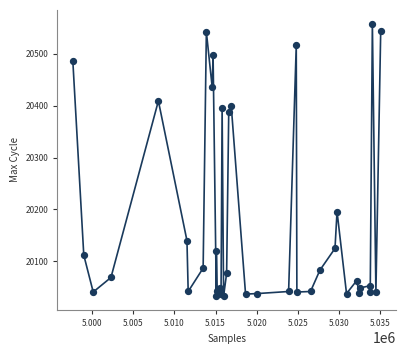

What Y value in the scatter plot is closest to 20295?

20388